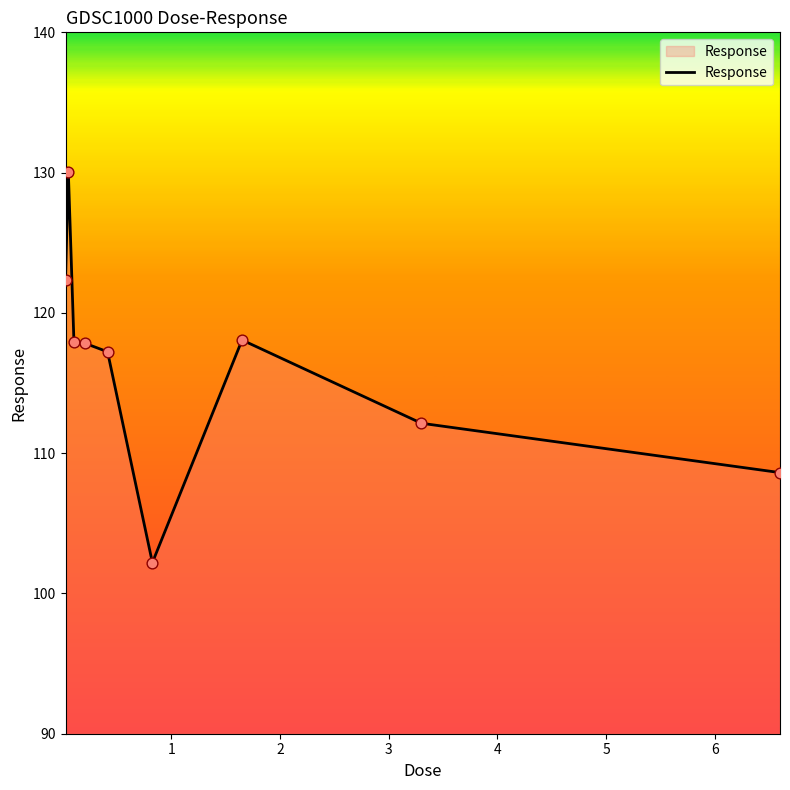

What is the maximum value shown in the chart?

130.1